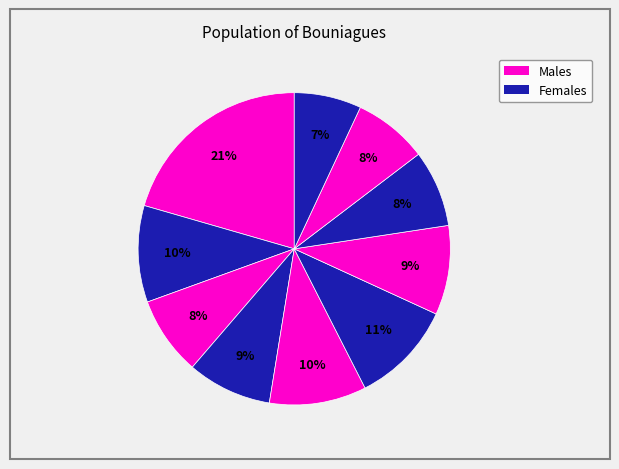

Rank the categories by value from highest to lowest.

pct05, pct55, pct45, pct15, pct65, pct35, pct25, pct75, pct85, pct95